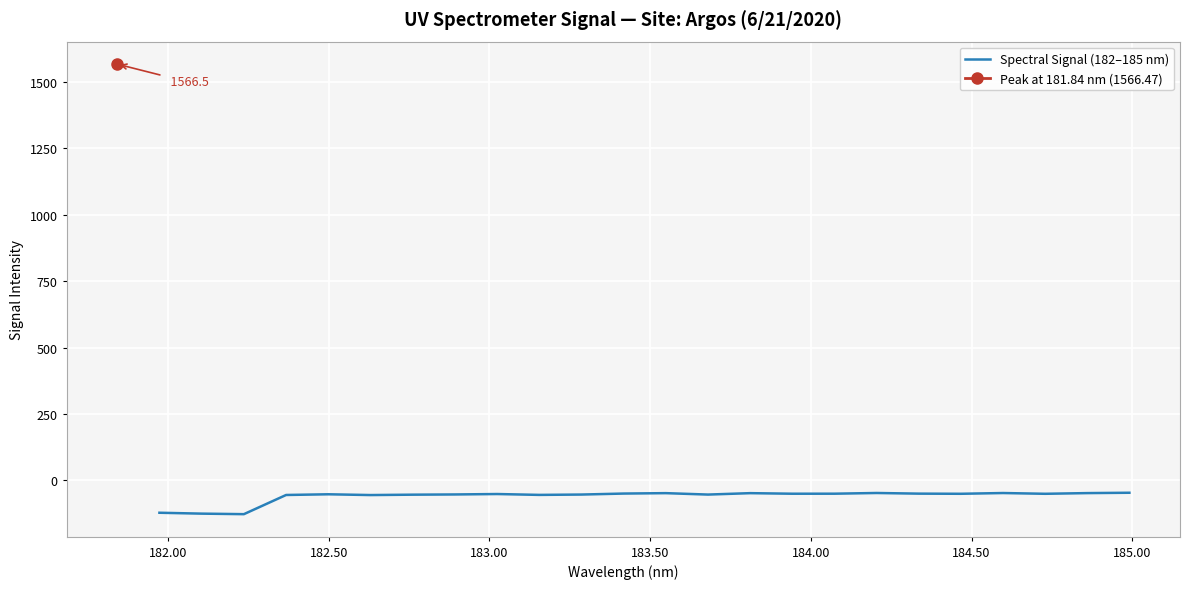

What is the highest value of the Spectral Signal (182–185 nm) series?

-46.6